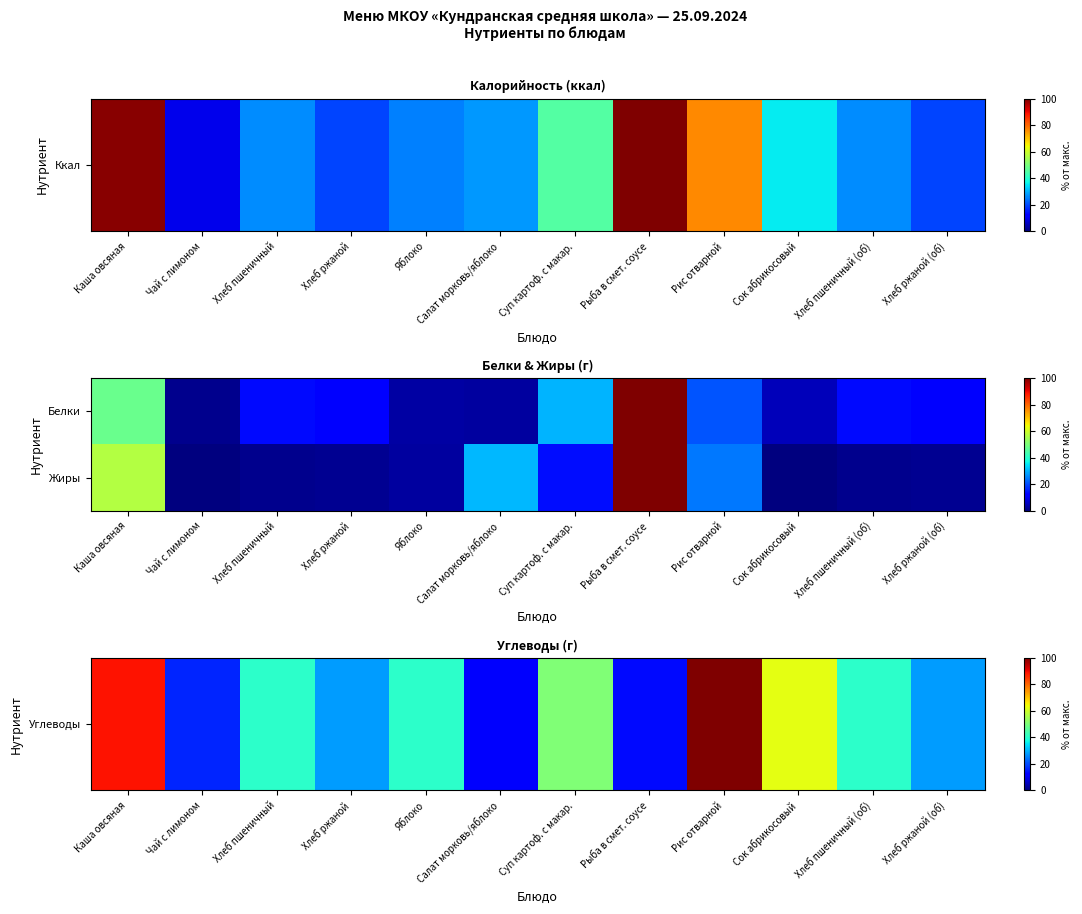

How many data points does each series have?

12